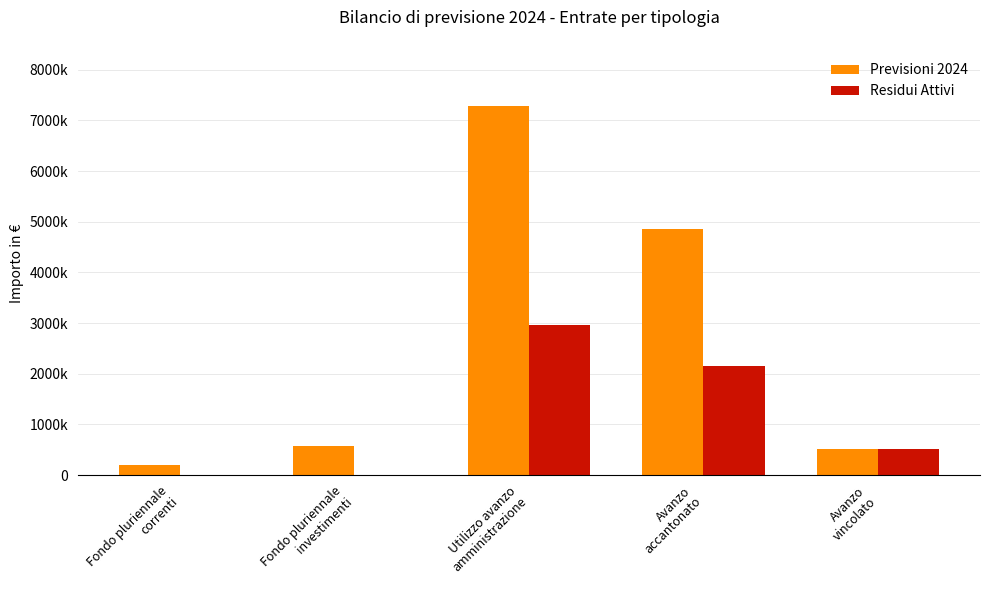

What position from the right is Fondo pluriennale
correnti?

5